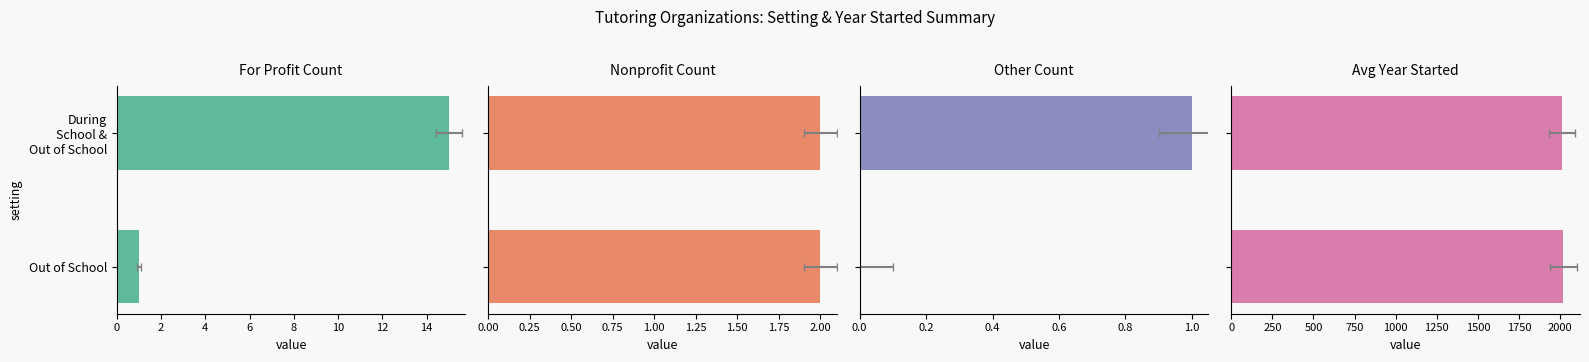

How many bars are there in each group?

4